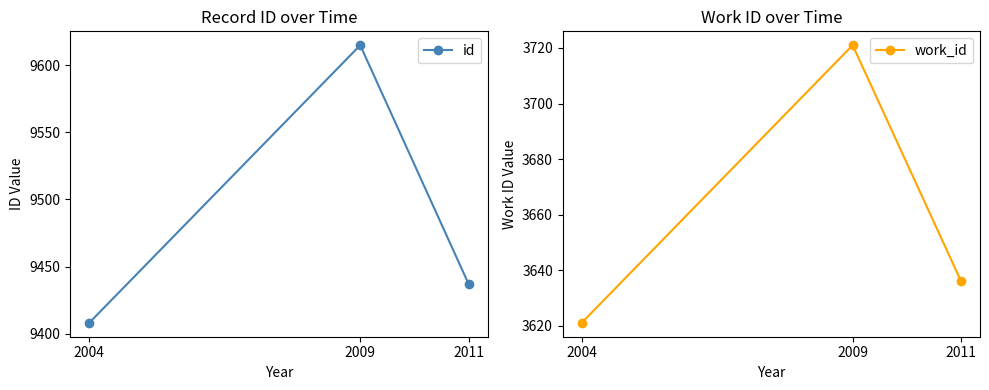

Which series has the largest range (max minus min)?

id